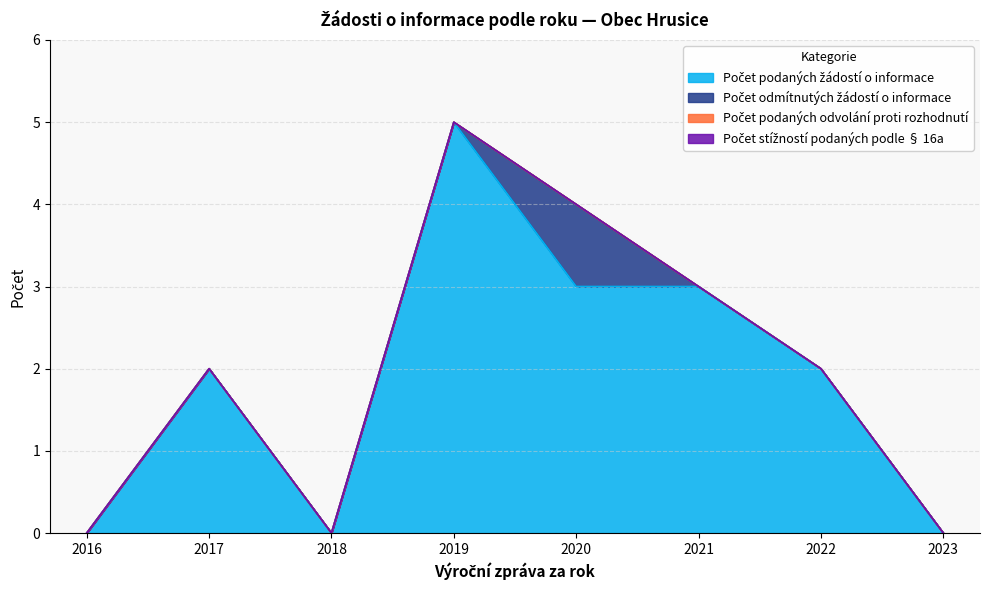

Is the value of Počet stížností podaných podle § 16a at 2021 greater than the value of Počet odmítnutých žádostí o informace at 2023?

No